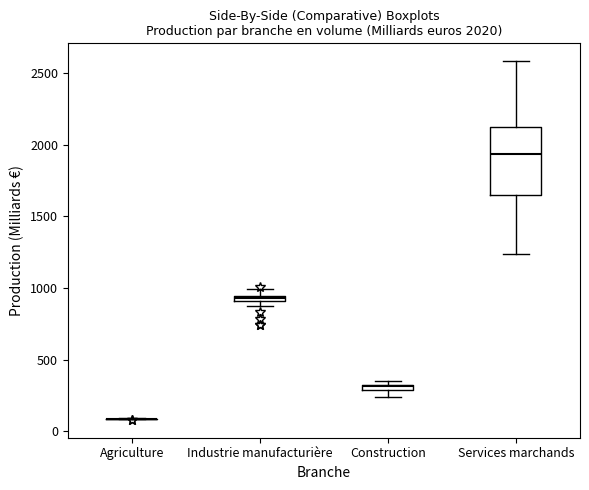

Comparing the boxes themselves (not the whiskers), which one is the tallest?

Services marchands